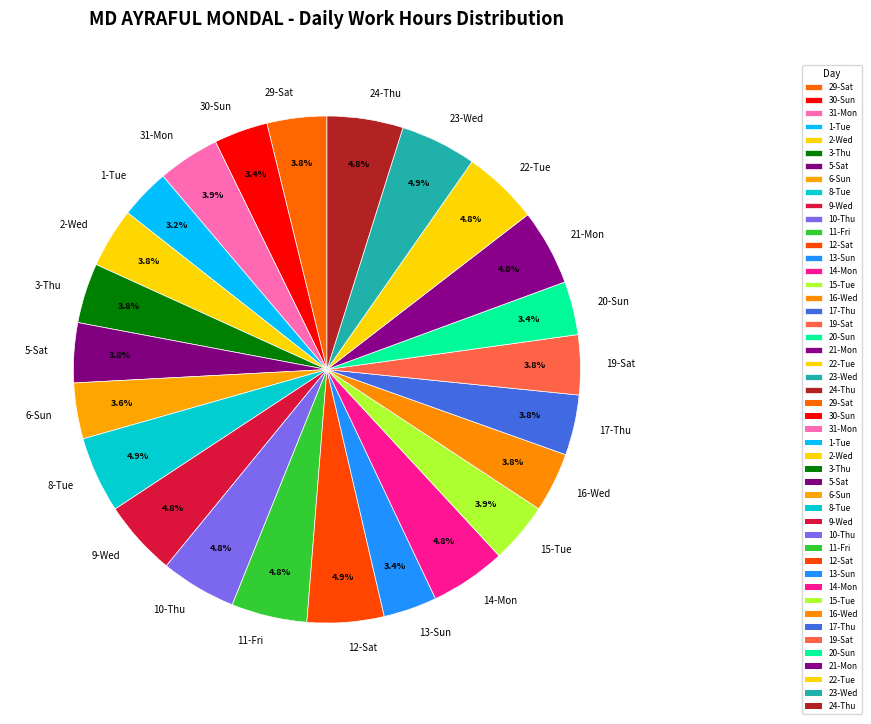

To the nearest percent, what percentage of the pie is 14-Mon?

5%